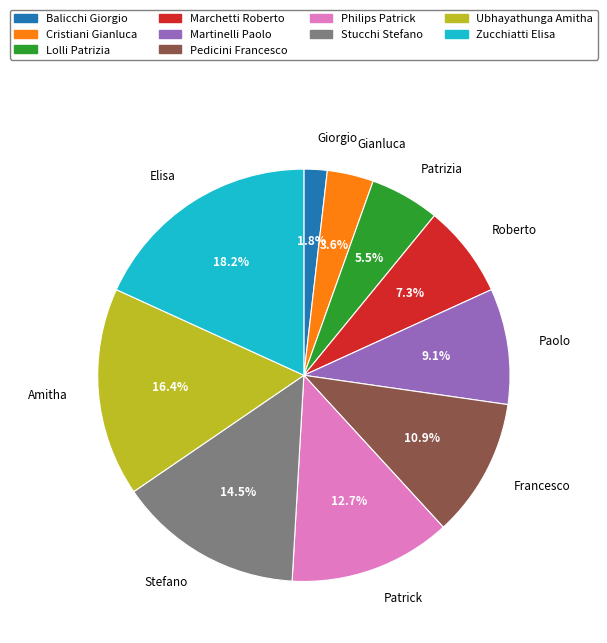

Which category has the smallest portion of the pie?

Balicchi Giorgio